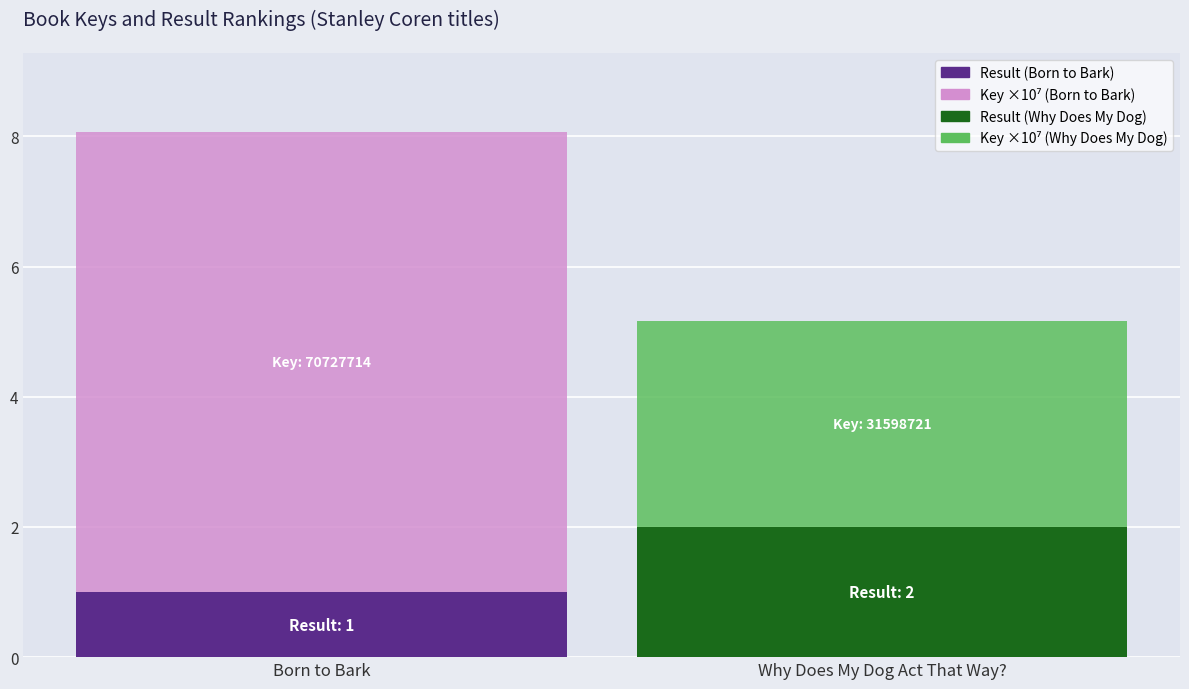

At which category is the sum across all series the highest?

Born to Bark